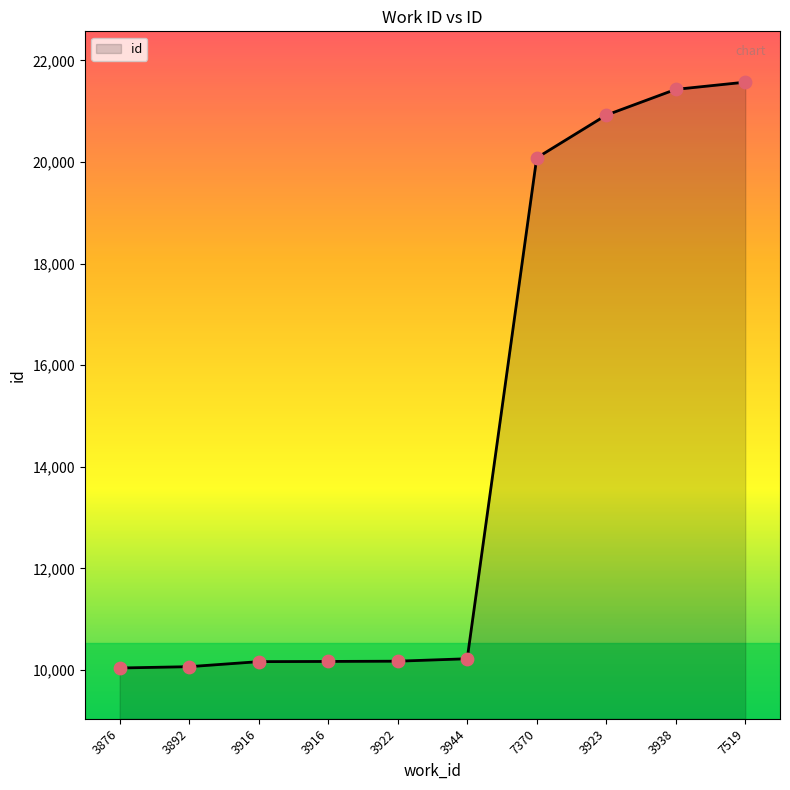

Approximately how many times larger is the value at 3938 compared to 3916?

2.1